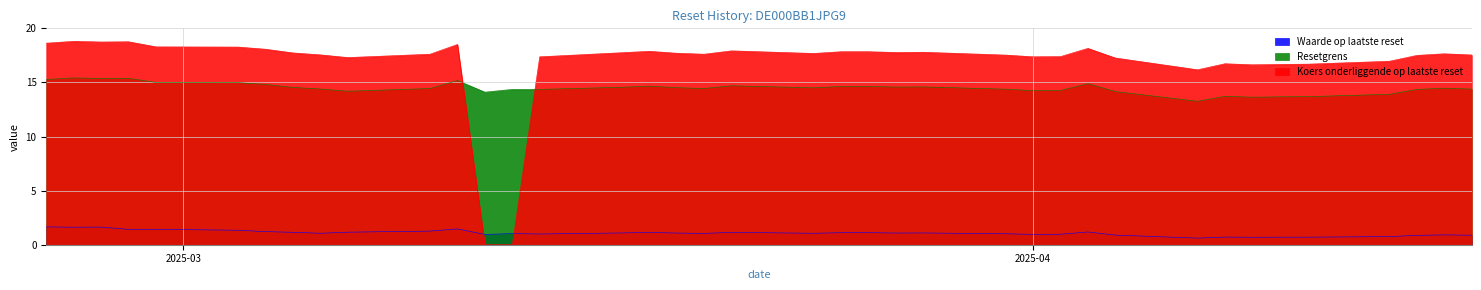

What is the difference between the maximum and minimum values in the Resetgrens series?

2.2